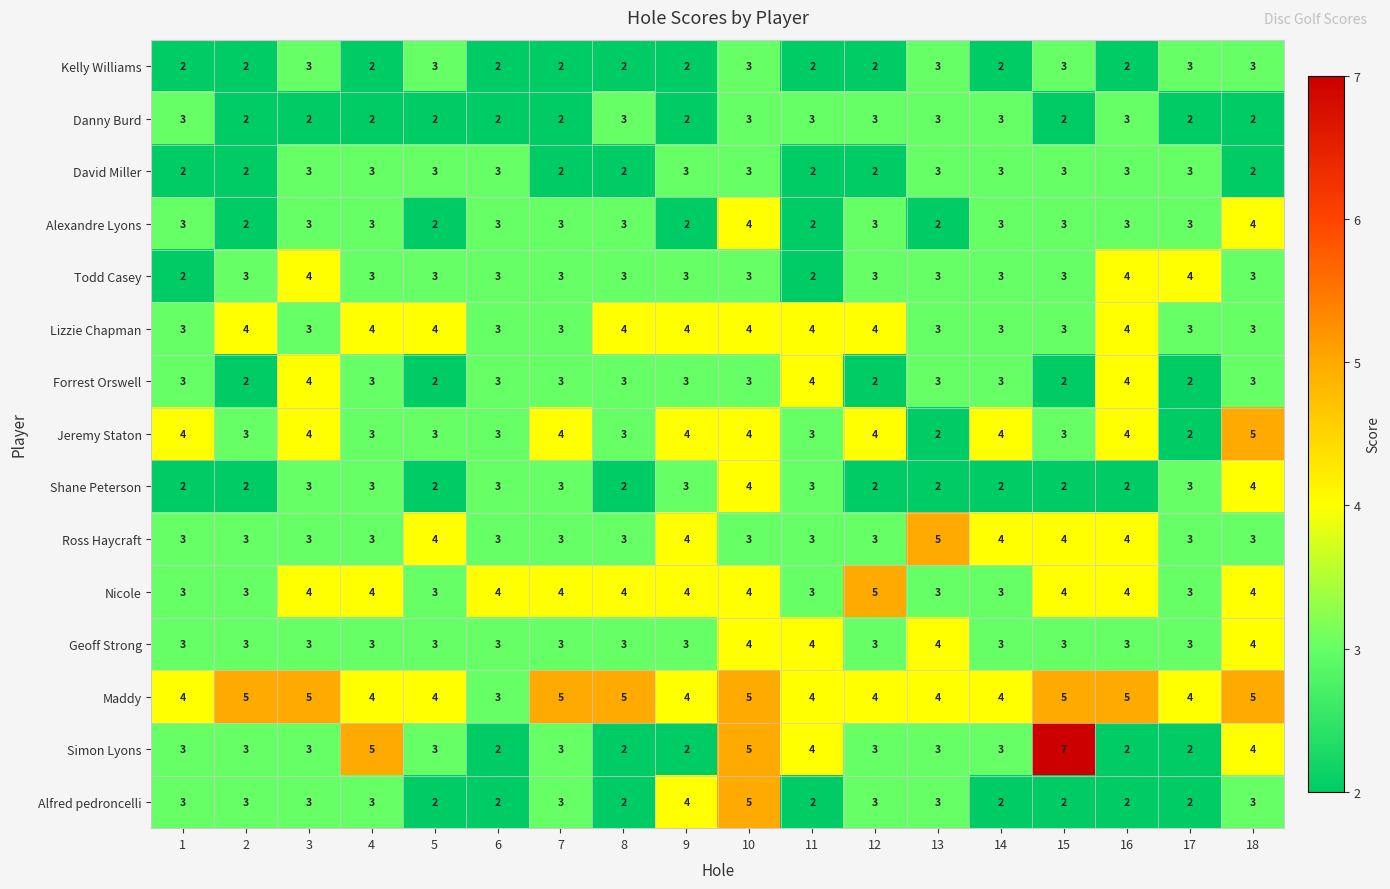

What is the average value of the Alexandre Lyons series?

3